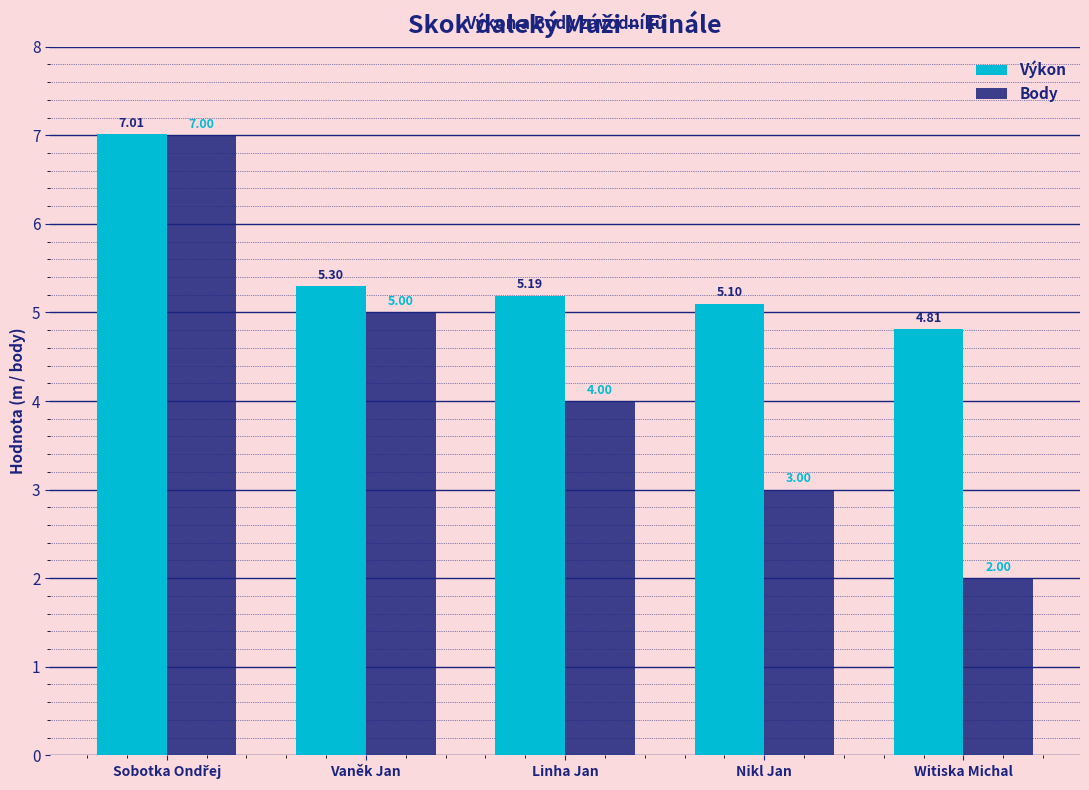

Which label corresponds to the smallest value in the chart?

Witiska Michal